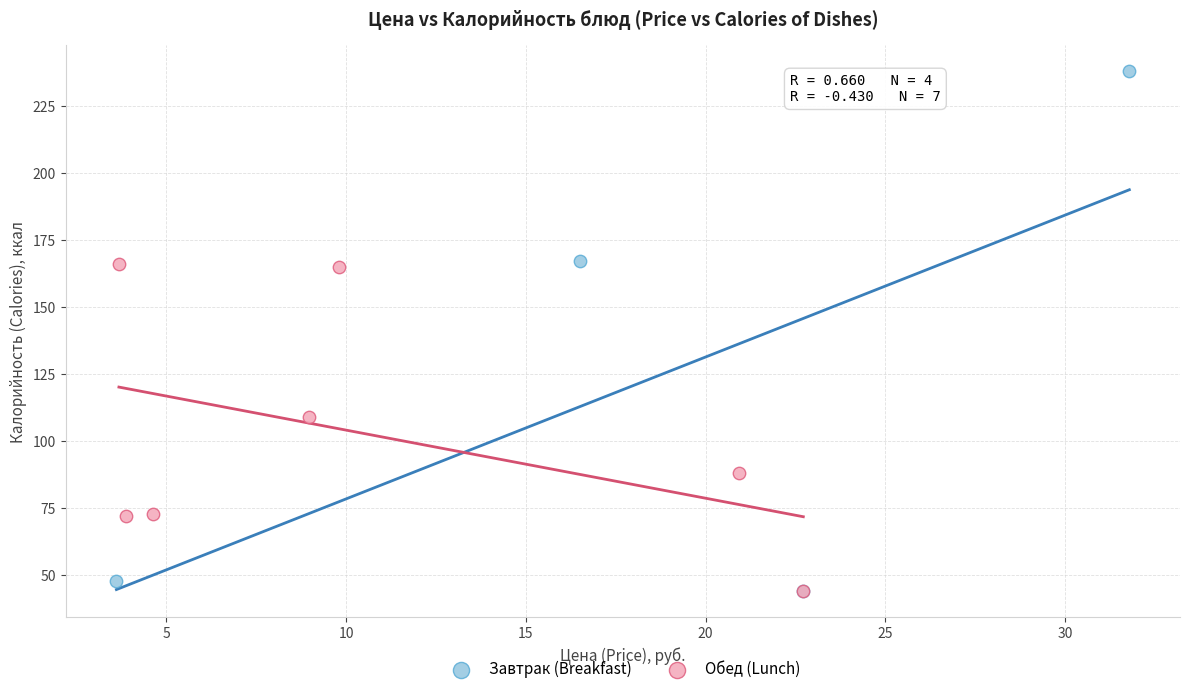

Which series contains the highest Y value?

Завтрак (Breakfast)